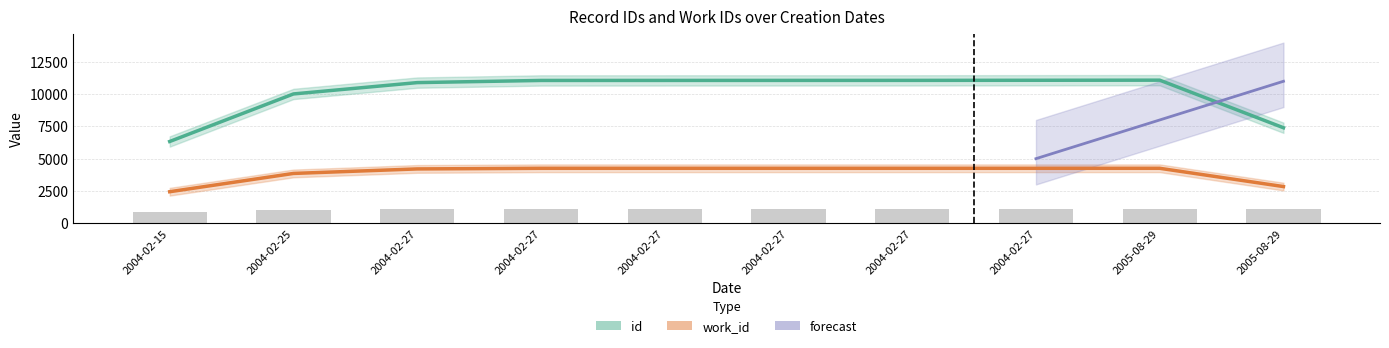

Approximately how many times larger is the value at 2004-02-27 compared to 2005-08-29?

1.0